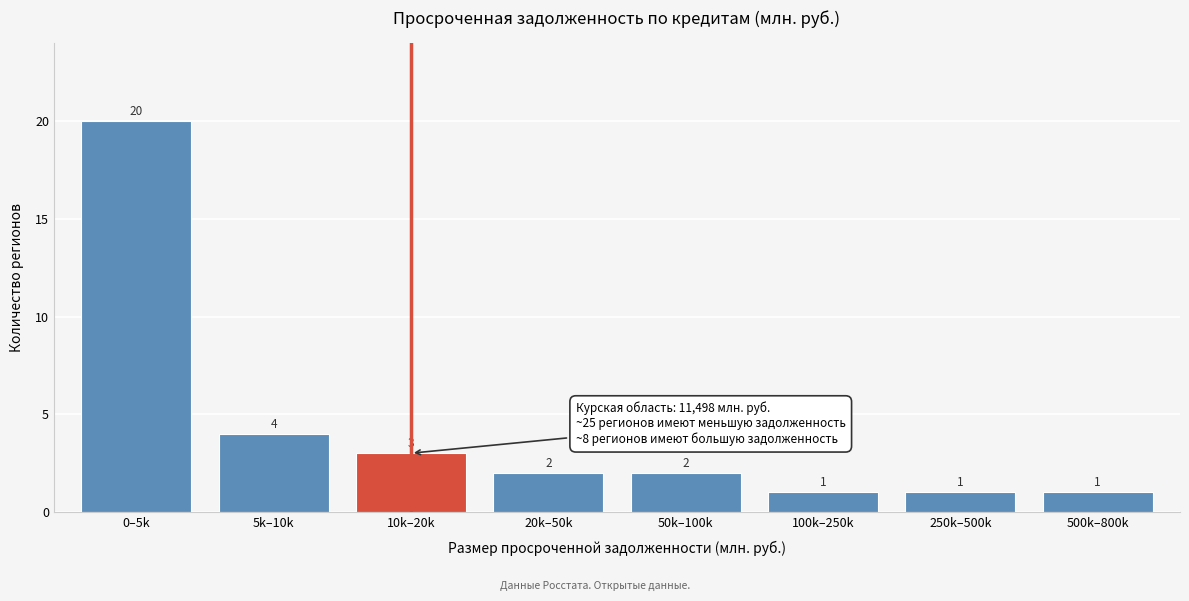

Reading left to right, what are all the values shown in this chart?

0–5k=20	5k–10k=4	10k–20k=3	20k–50k=2	50k–100k=2	100k–250k=1	250k–500k=1	500k–800k=1